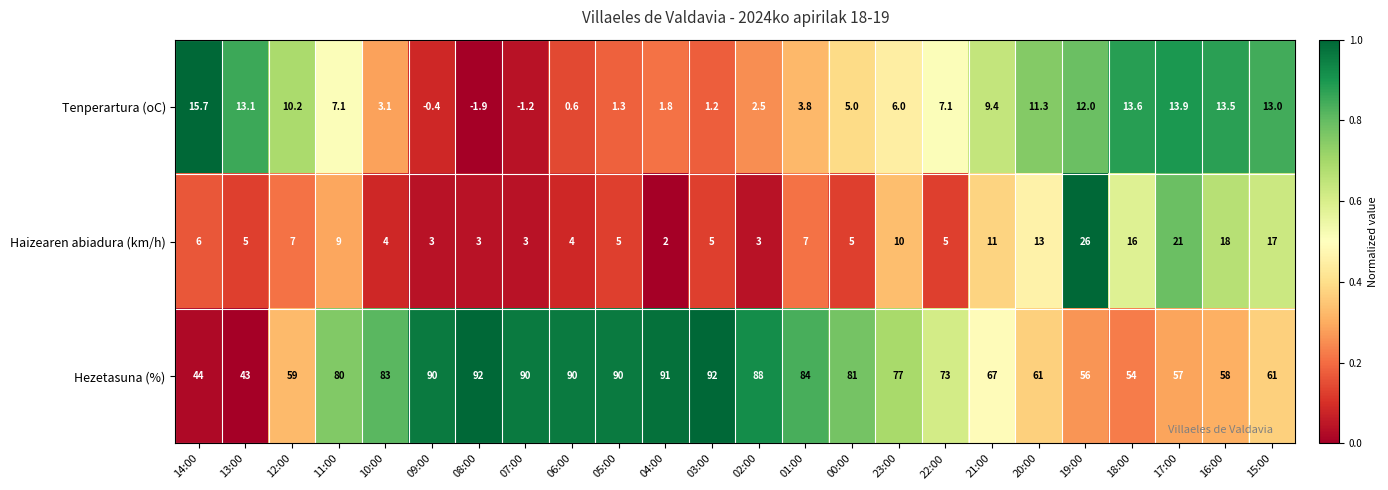

Which series has the widest spread of values?

Hezetasuna (%)